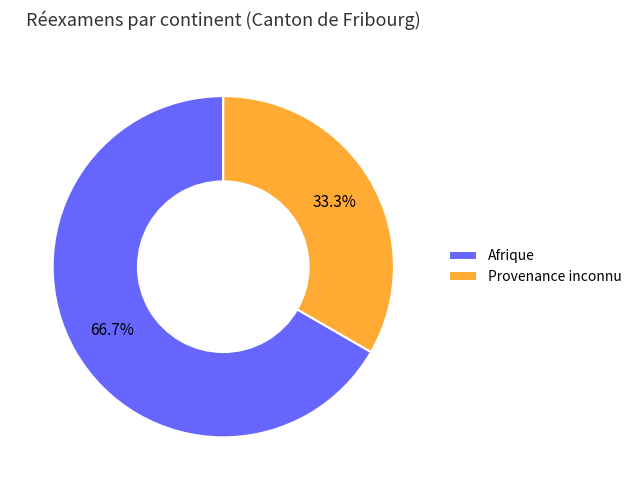

Count the number of slices in the pie.

2